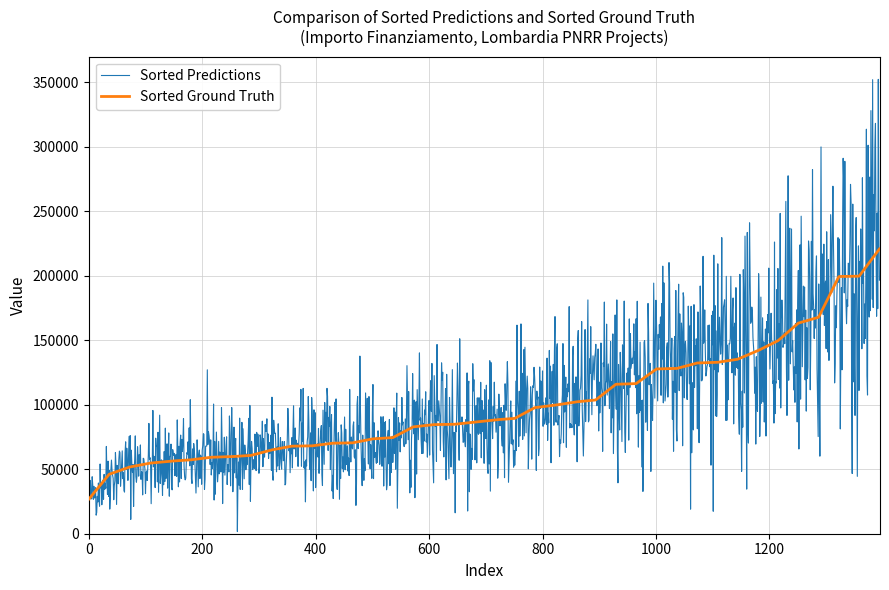

What is the maximum value shown in the chart?

352053.8